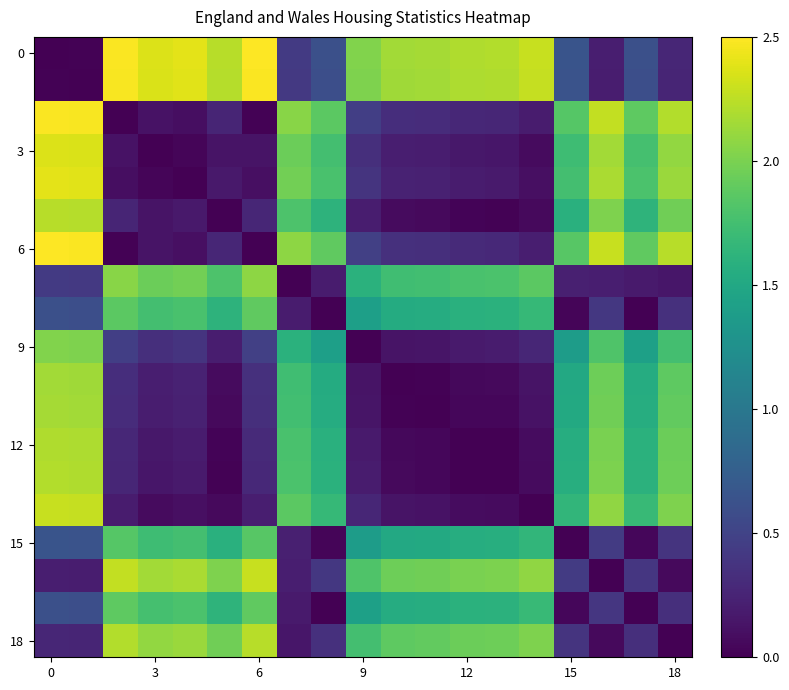

At how many categories does at least one series exceed 0?

19